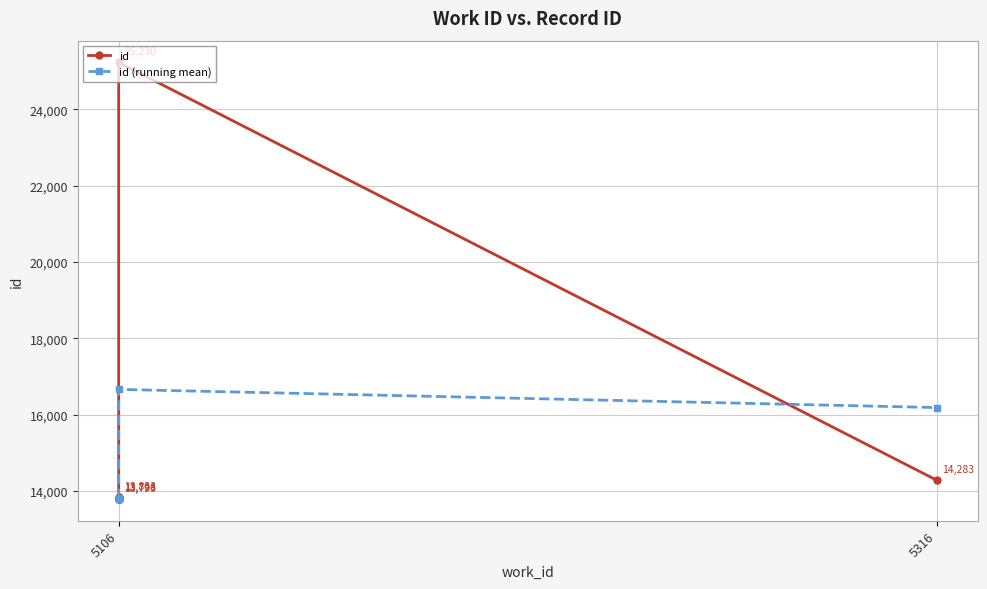

Rank the series by their maximum value, from highest to lowest.

id, id (running mean)